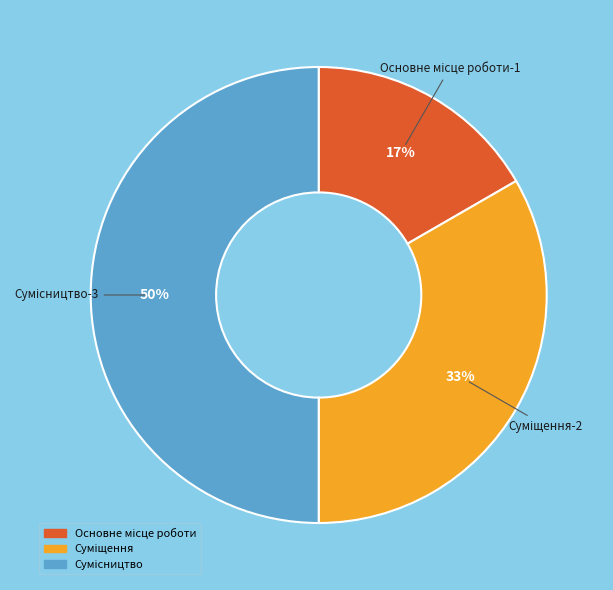

To the nearest percent, what is the average slice percentage?

33%